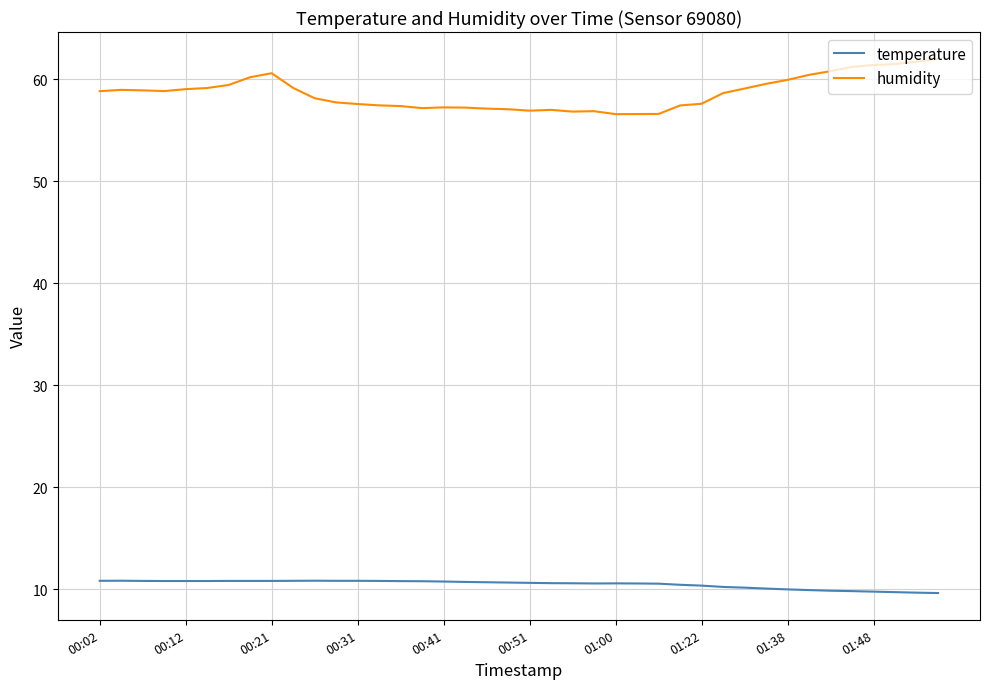

What is the difference between the maximum and minimum values in the humidity series?

5.4